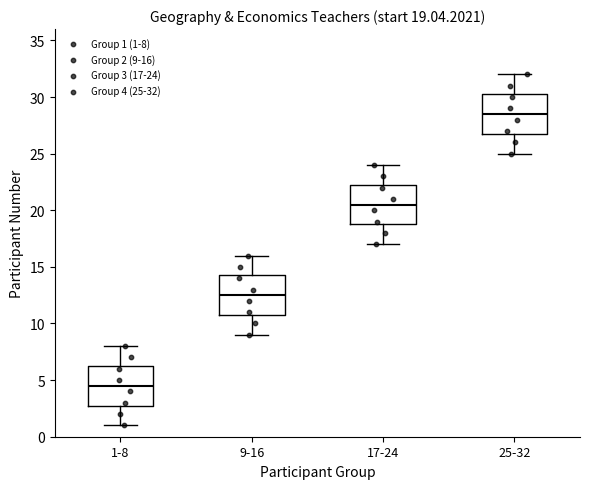

Which box's median line is the highest?

25-32